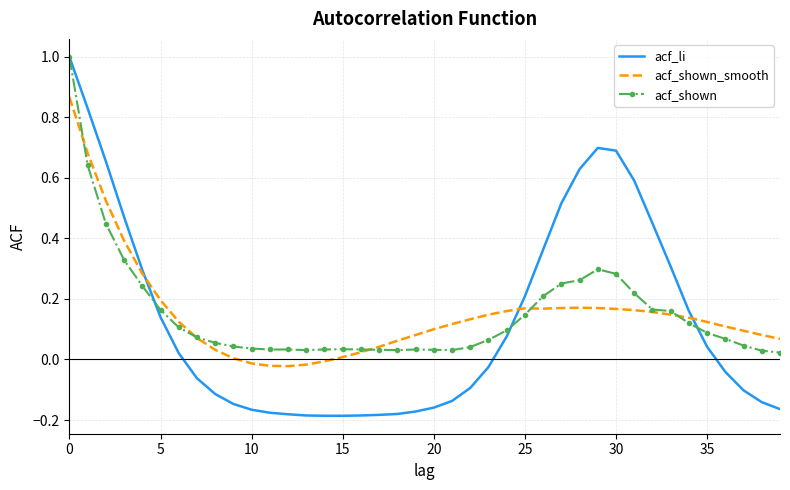

Which series has the widest spread of values?

acf_li